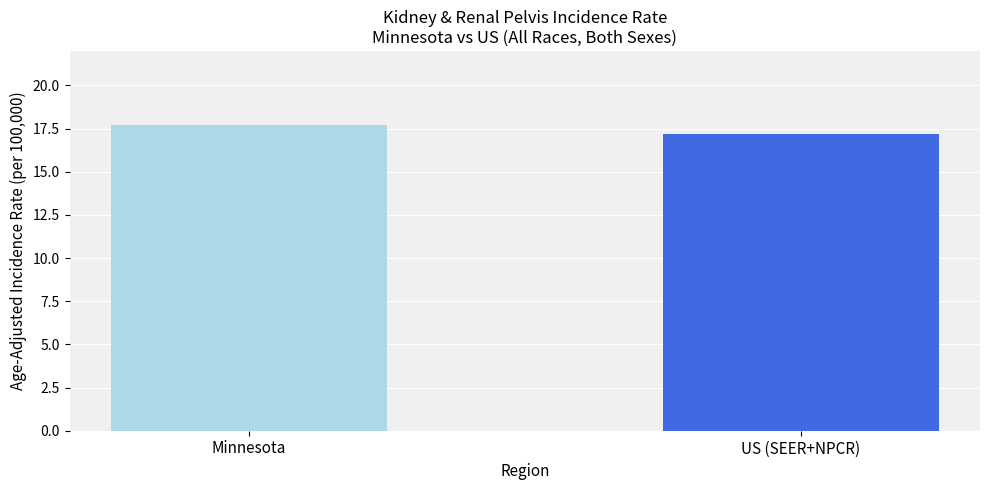

What is the value of the 1st bar from the left?

17.7